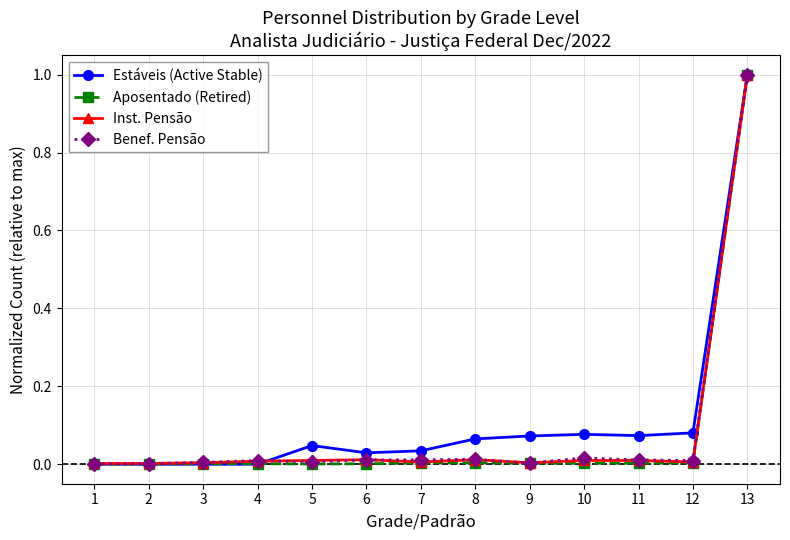

The Estáveis (Active Stable) series shows 0.0 at 1. True or false?

True